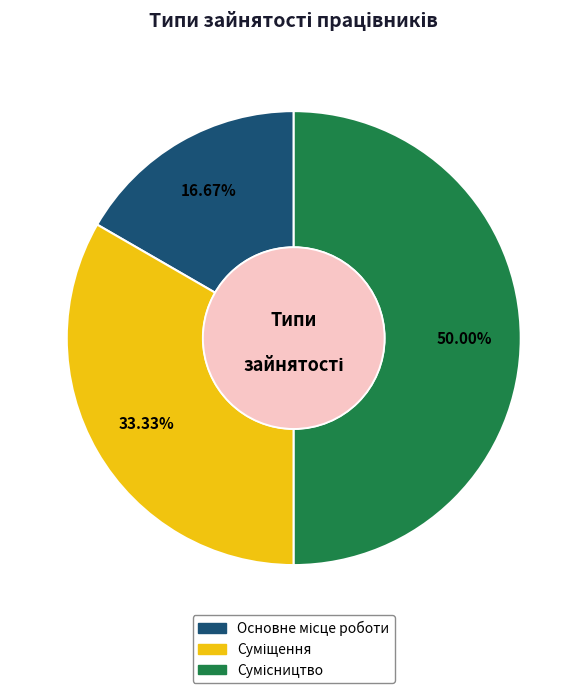

What is the change in value from Основне місце роботи to Суміщення?

+1